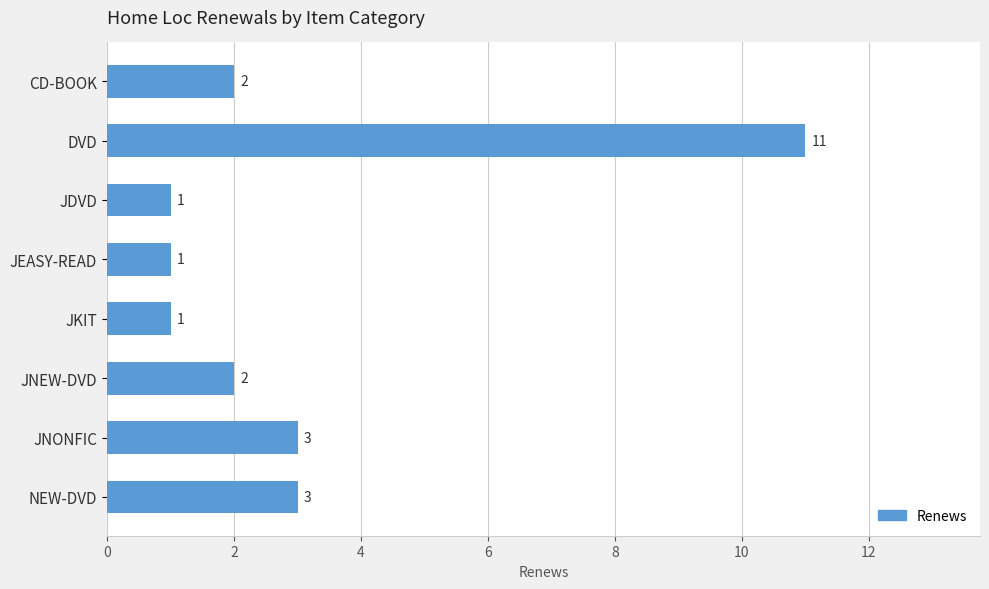

How many categories are shown in the chart?

8